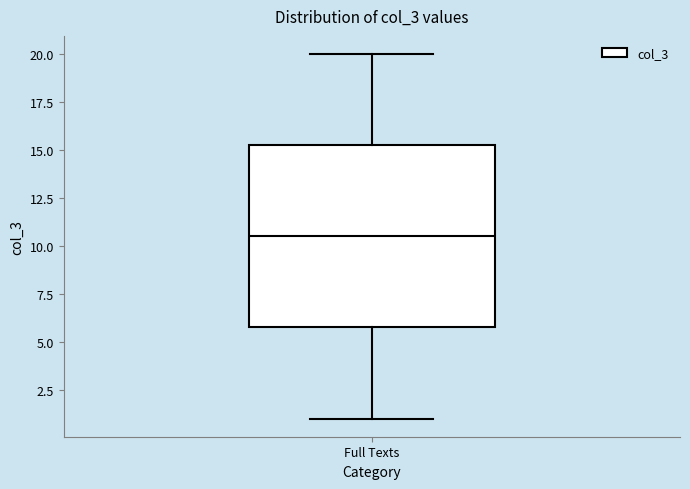

Read this box plot against the y-axis: the position of the median line, the range covered by the box, and the ends of both whiskers. The values are not printed on the chart, so give them approximately, as read against the axis.

median 10.5, box 6.0 to 15.5, whiskers 1.0 to 20.0